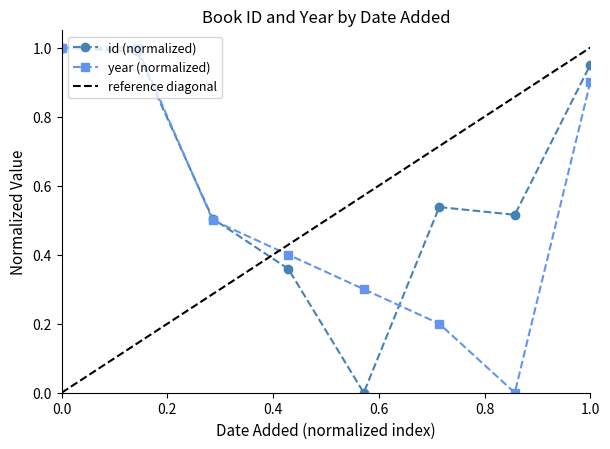

The id (normalized) series shows 1.3 at 0.0. True or false?

False